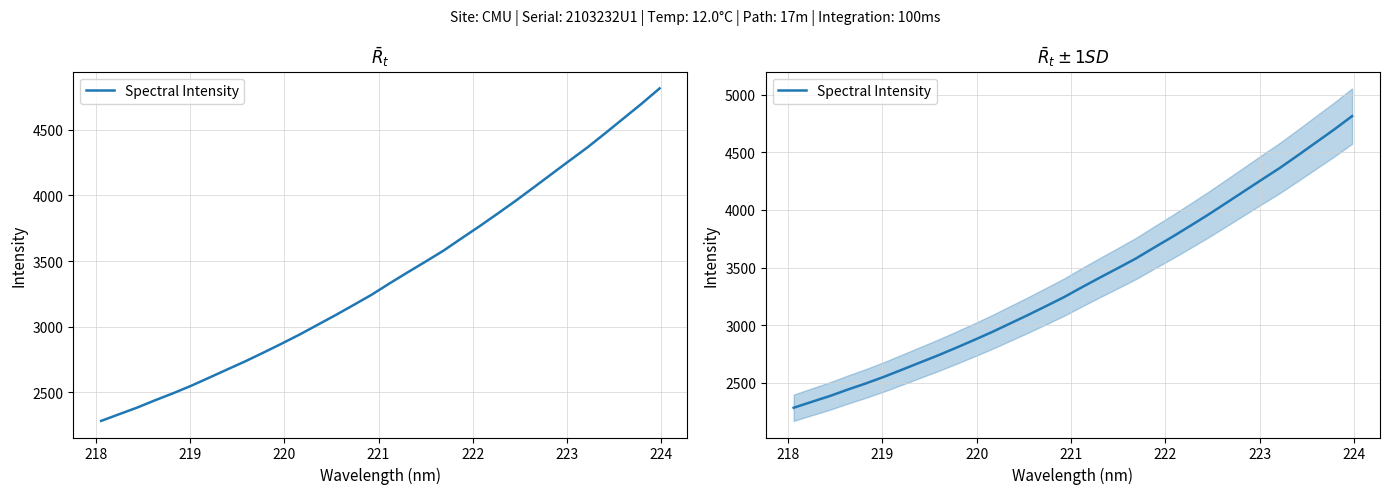

How many values exceed 3329?

16